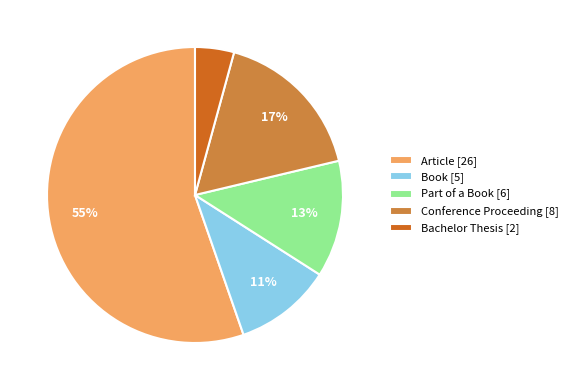

Rank the categories by value from highest to lowest.

Article, Conference Proceeding, Part of a Book, Book, Bachelor Thesis